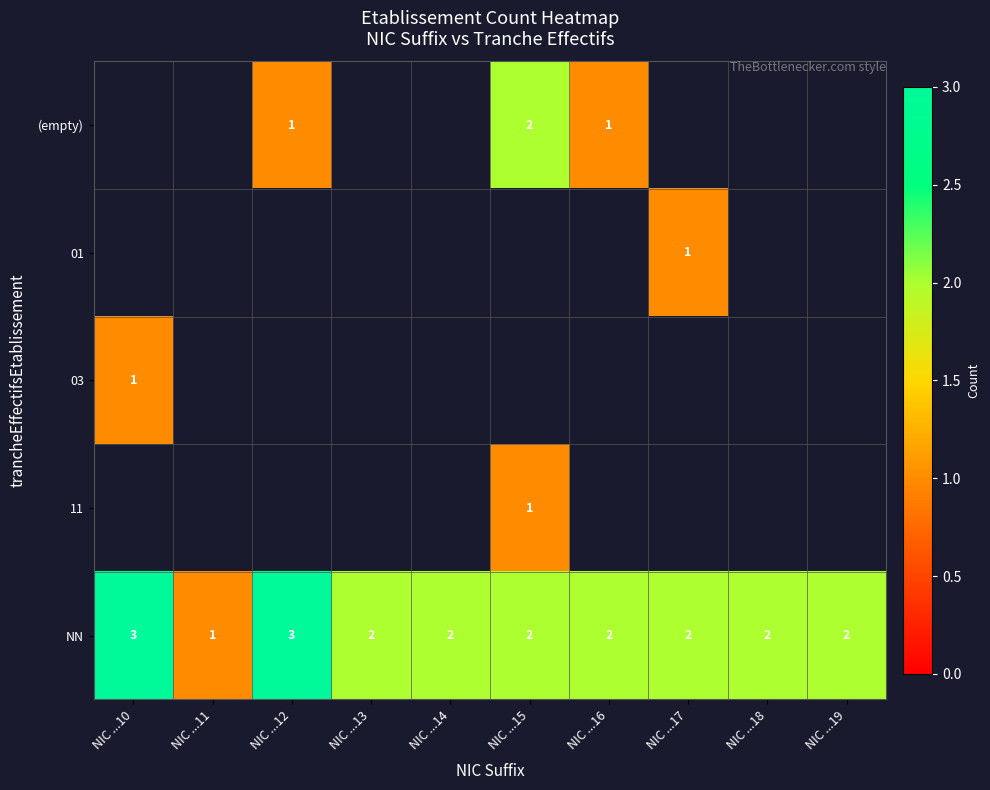

Is it true that NN equals 0 at NIC ...18?

False